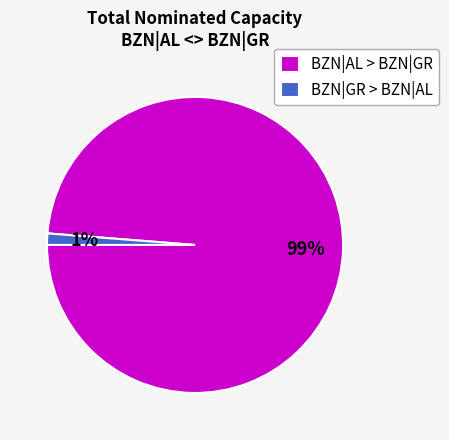

Does BZN|AL > BZN|GR account for over 50% of the chart?

Yes